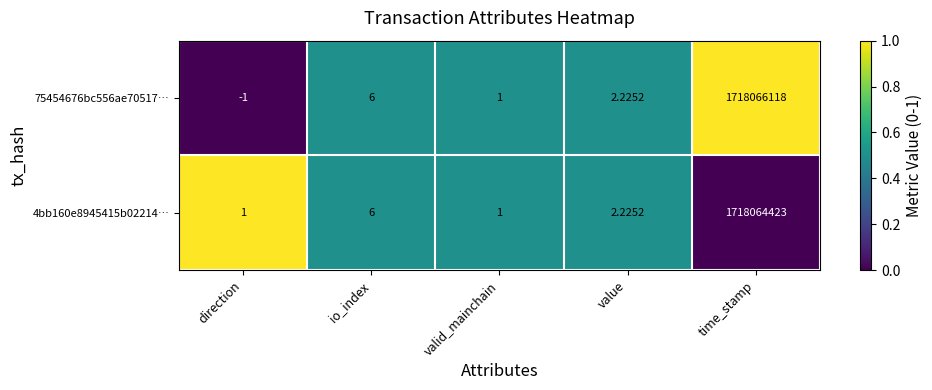

Where is 4bb160e8945415b02214… nearest to the value 859032212?

io_index